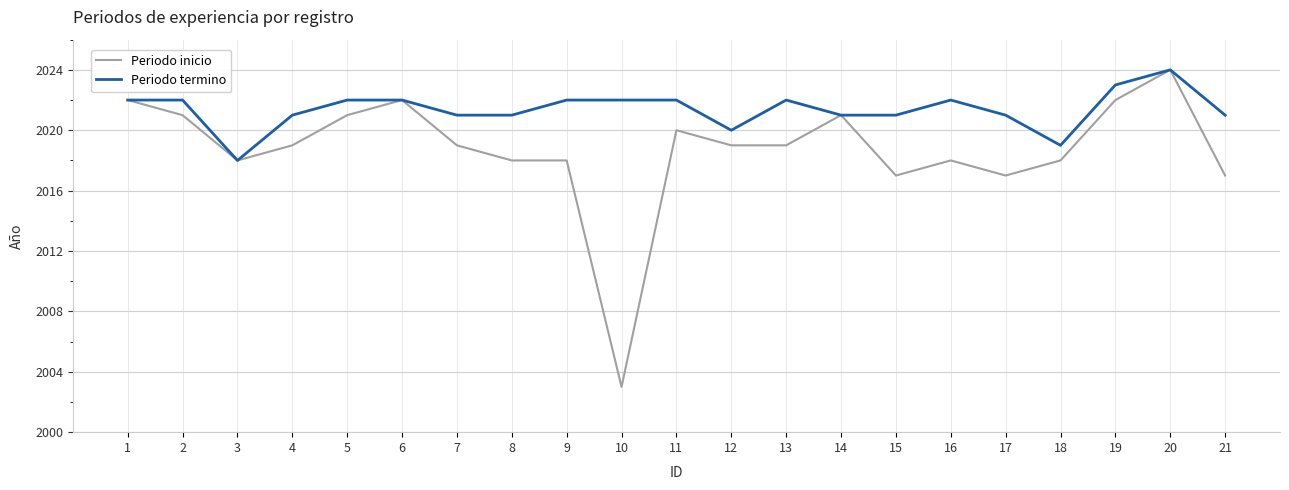

Reading left to right, list all the values displayed in this chart.

Periodo inicio: 2022	2021	2018	2019	2021	2022	2019	2018	2018	2003	2020	2019	2019	2021	2017	2018	2017	2018	2022	2024	2017
Periodo termino: 2022	2022	2018	2021	2022	2022	2021	2021	2022	2022	2022	2020	2022	2021	2021	2022	2021	2019	2023	2024	2021